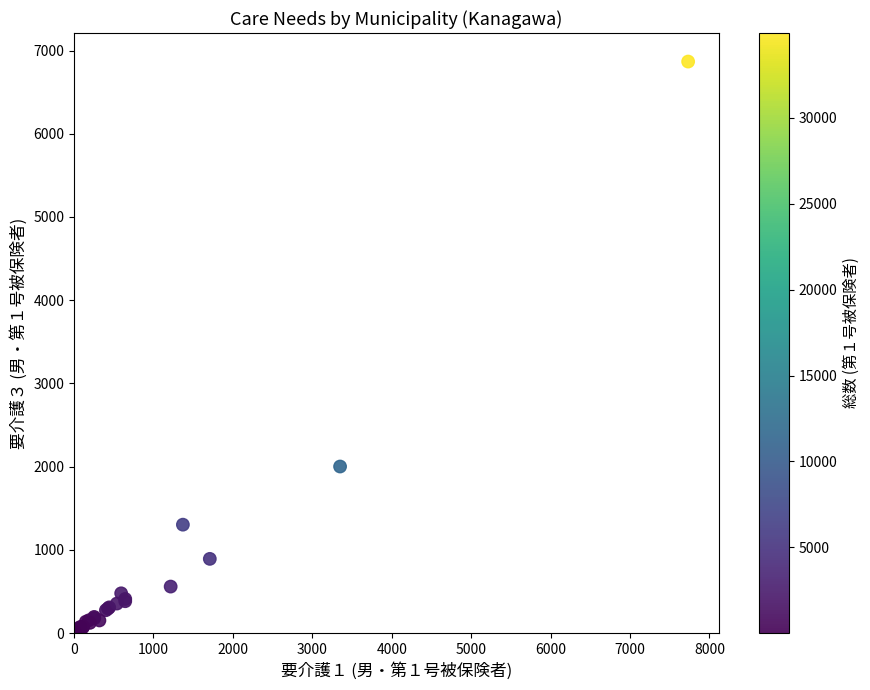

What Y value in the scatter plot is closest to 3438?

2001